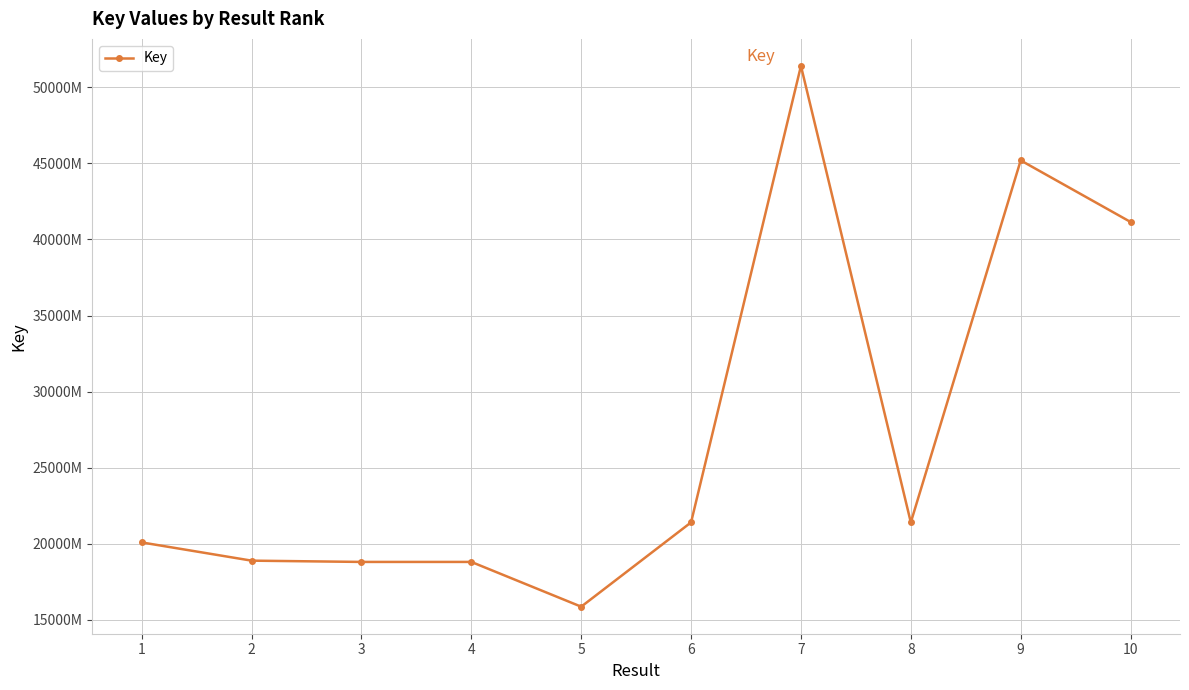

True or false: there are more than 1 points higher than both neighbors.

True